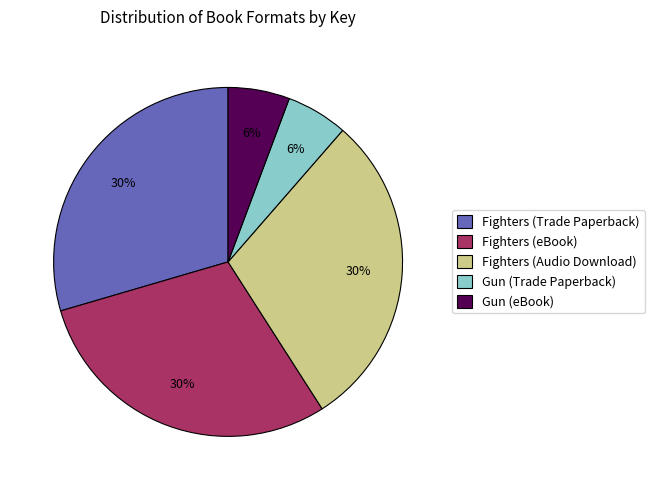

True or false: Gun (Trade Paperback) accounts for 13% of the total.

False